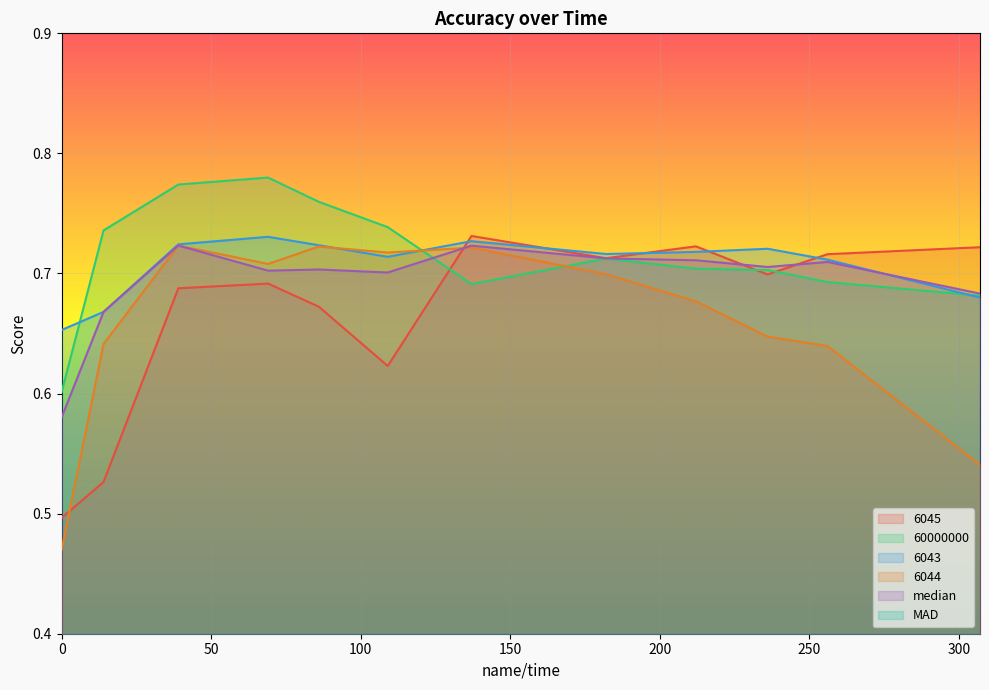

Which series has the widest spread of values?

6044